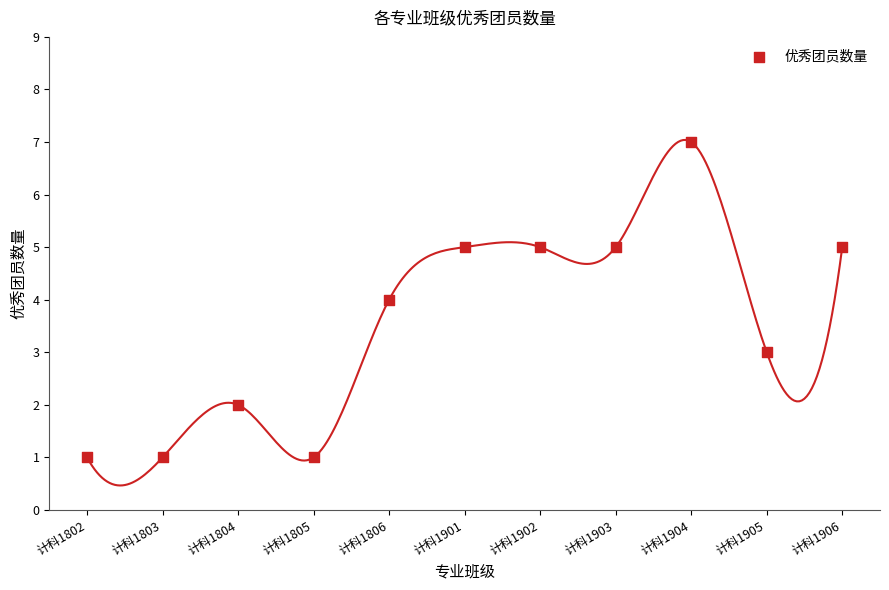

What is the range of Y values (max minus min)?

6